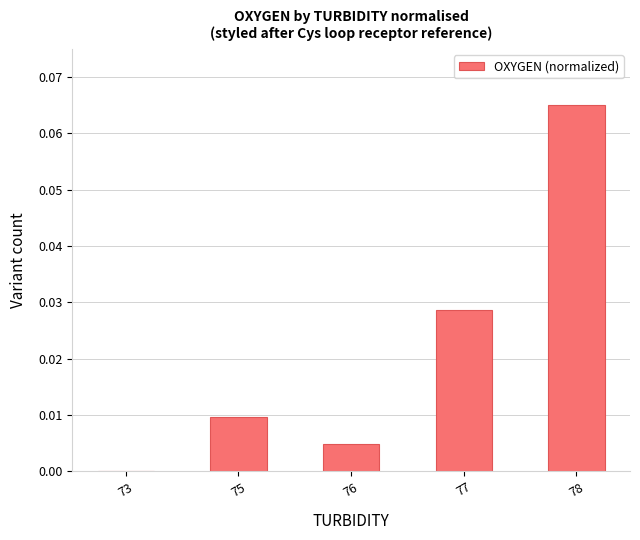

The chart shows a value of 0.0 at 77. True or false?

True